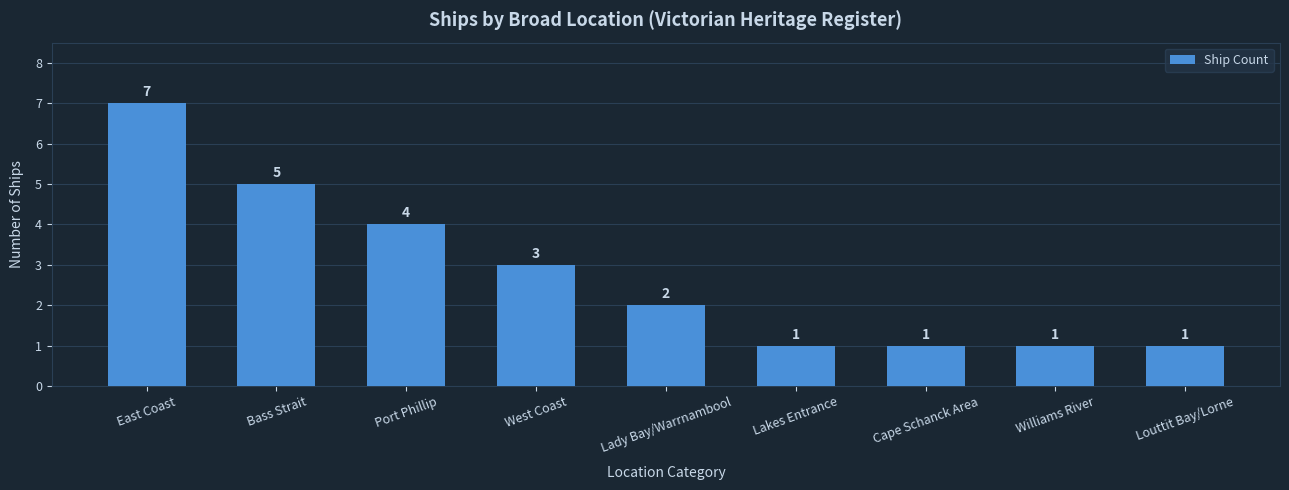

How many values are between 1 and 4?

7